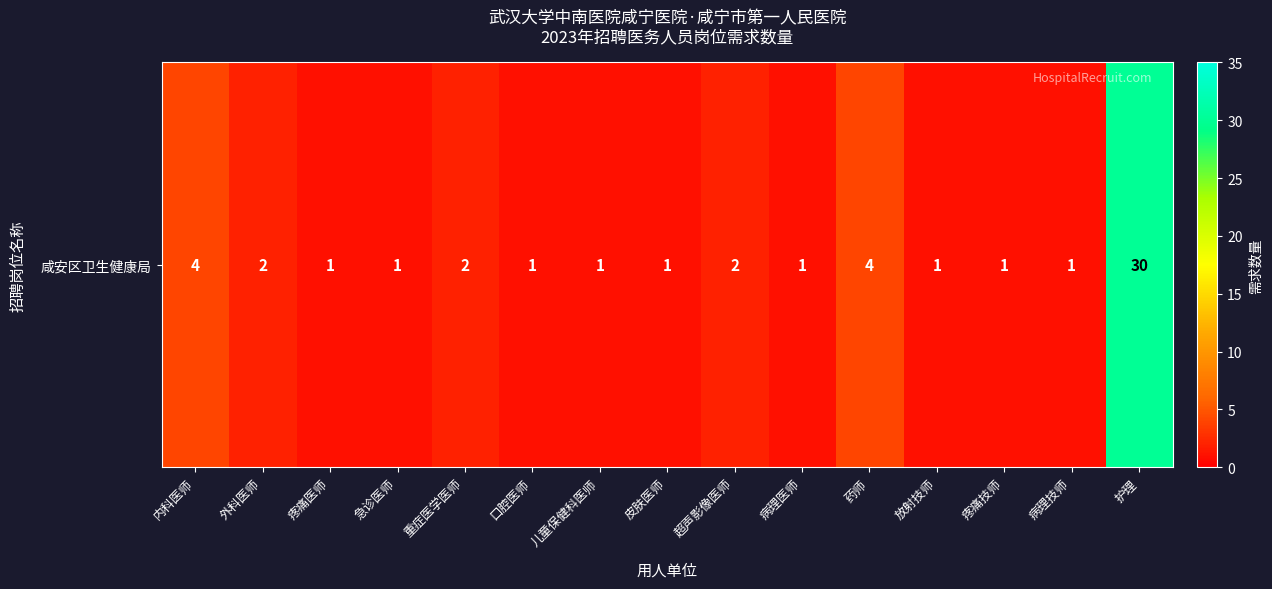

The value at 皮肤医师 is 0. True or false?

False